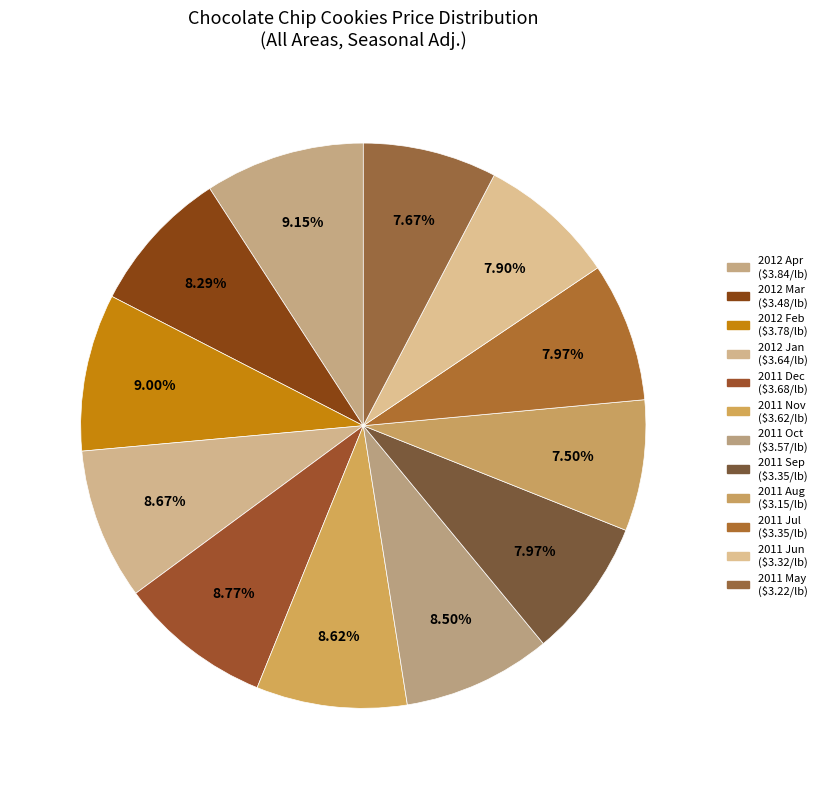

Is the sum of 2011 Sep and 2011 May greater than half?

No